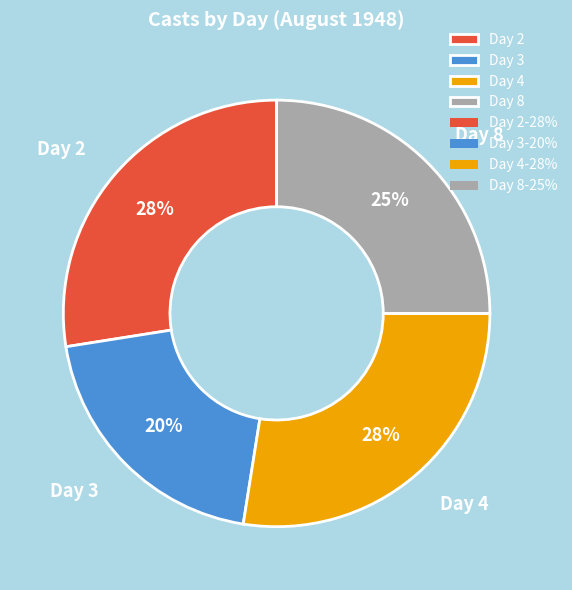

Is Day 3 the majority of the pie?

No